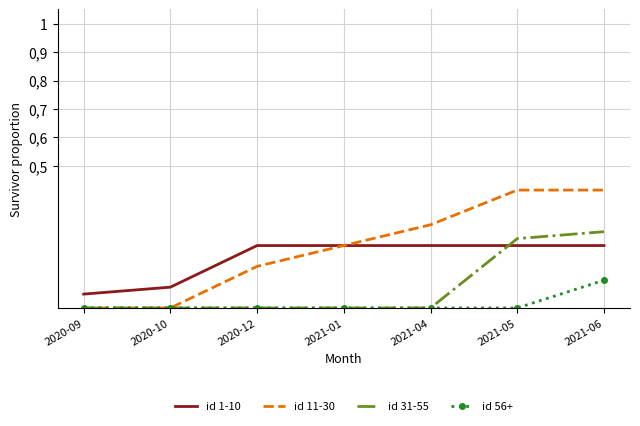

What are all the series names shown in the legend?

id 1-10, id 11-30, id 31-55, id 56+